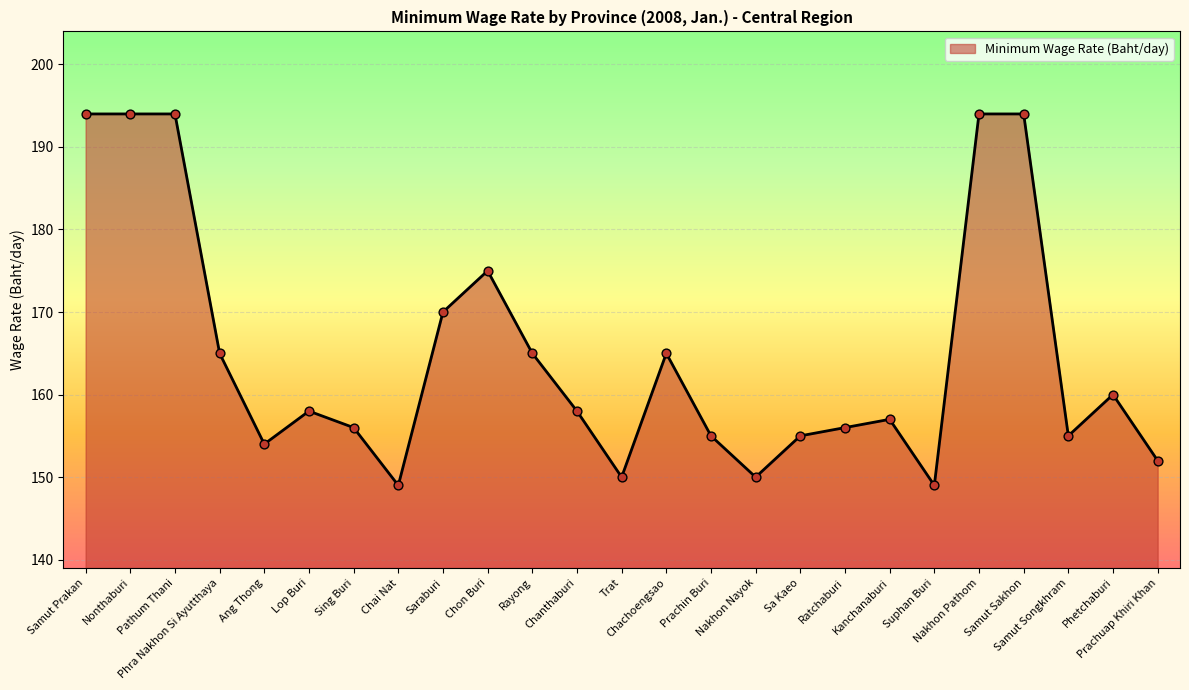

Between Lop Buri and Chai Nat, which is larger?

Lop Buri